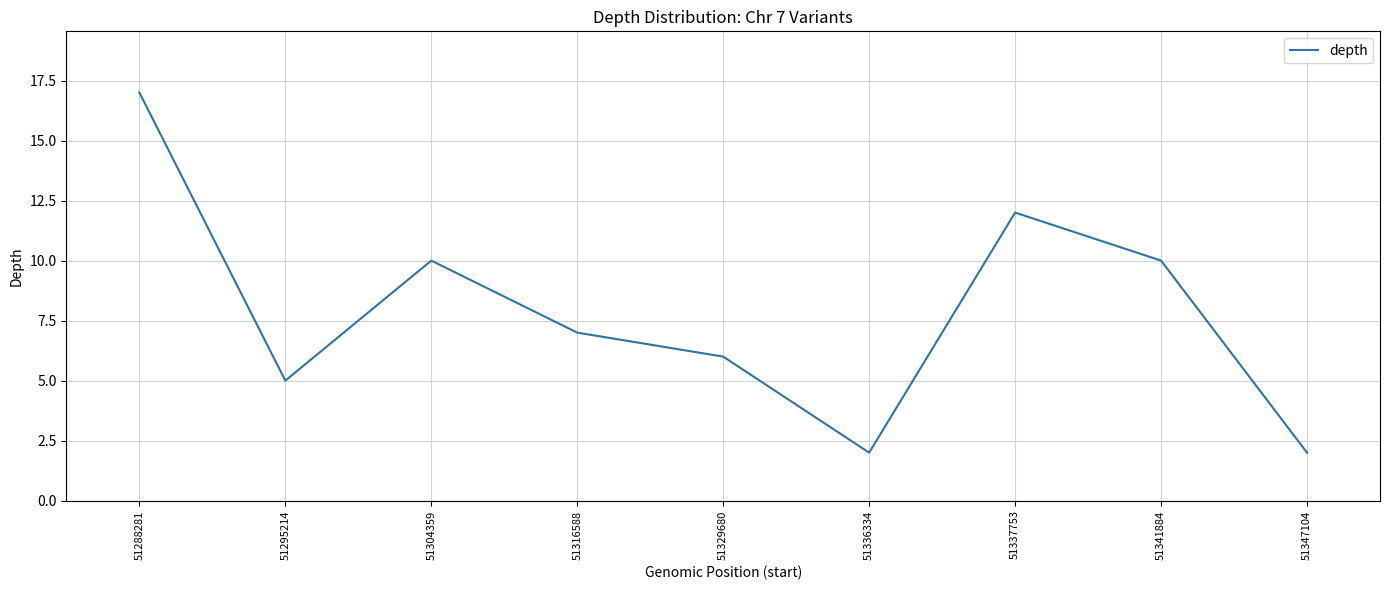

What is the sum of all values?

71